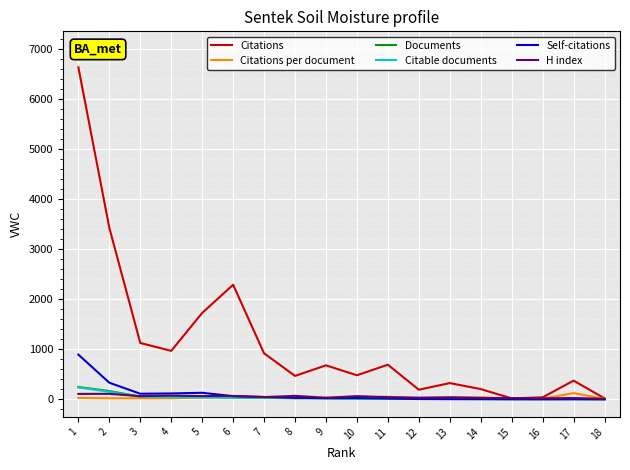

How many categories are shown in the chart?

18